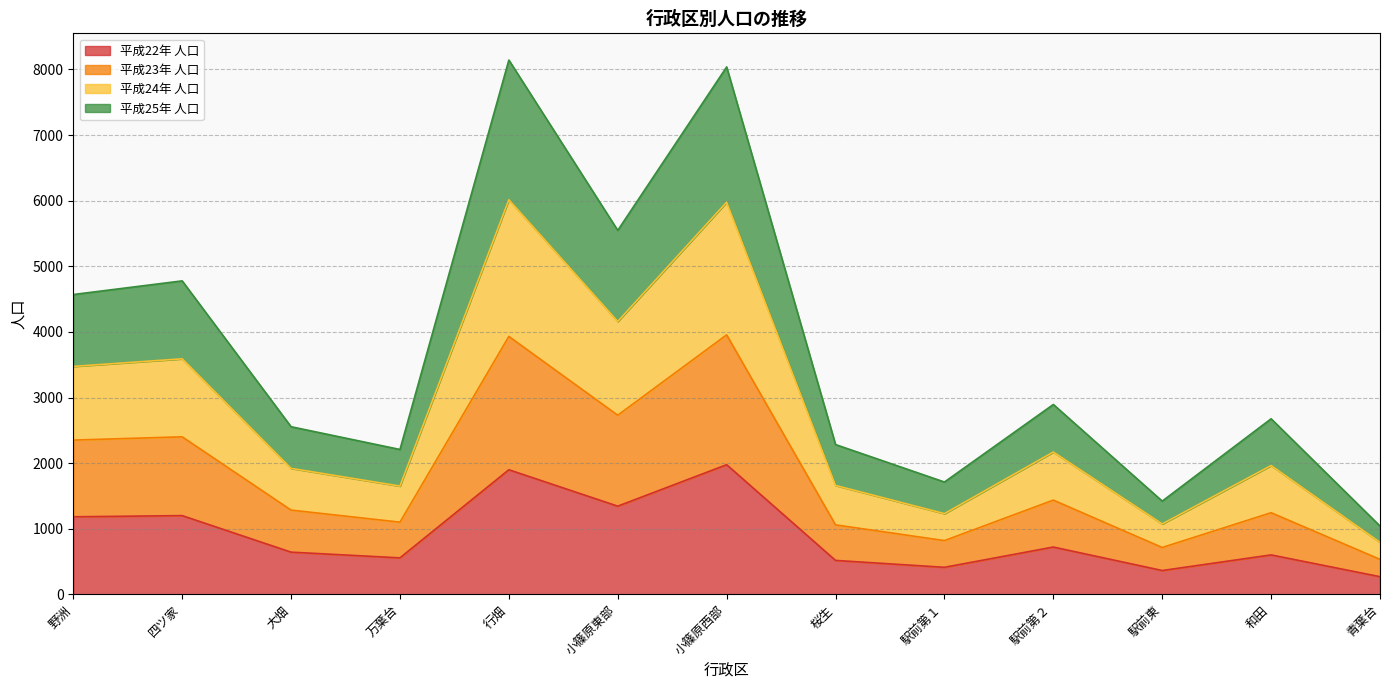

At which category is the sum across all series the highest?

行畑